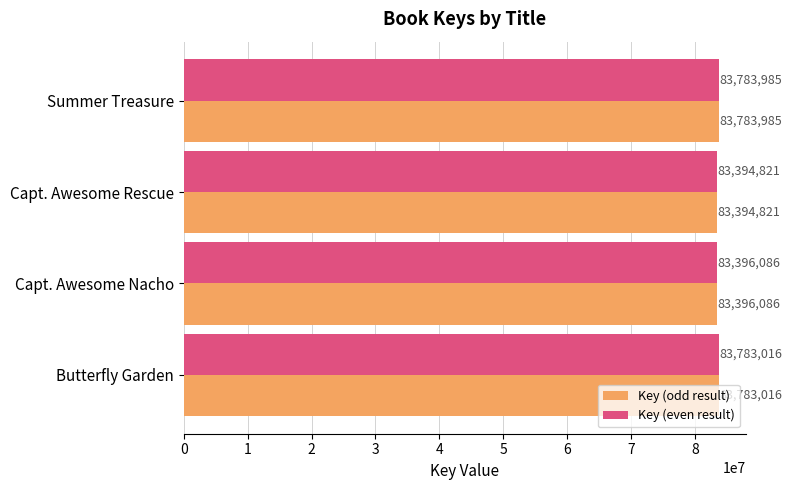

What is the difference between the maximum and minimum values in the Key (even result) series?

389164